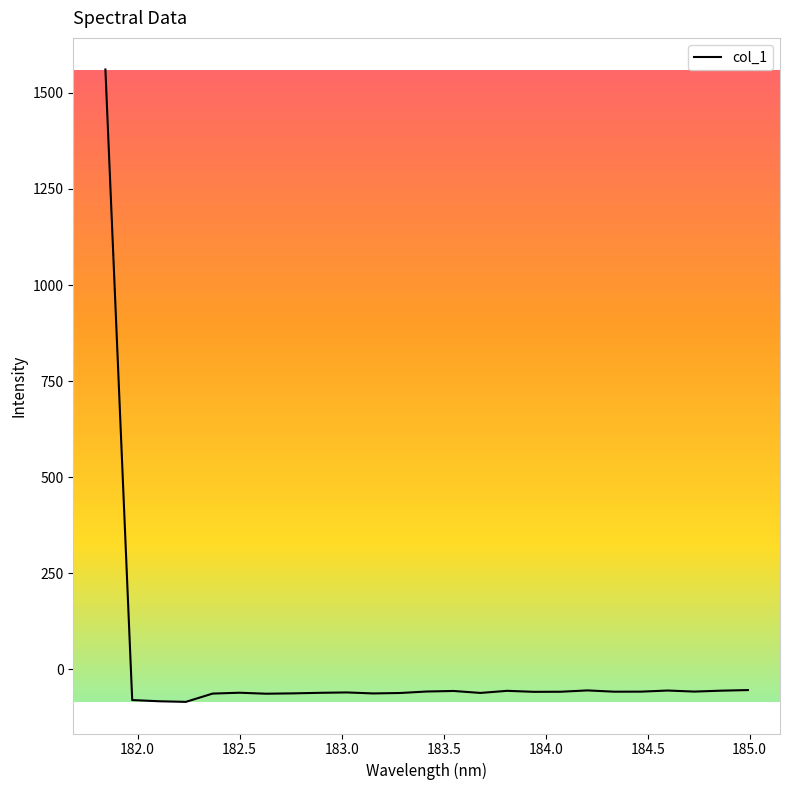

What is the maximum value shown in the chart?

1560.8